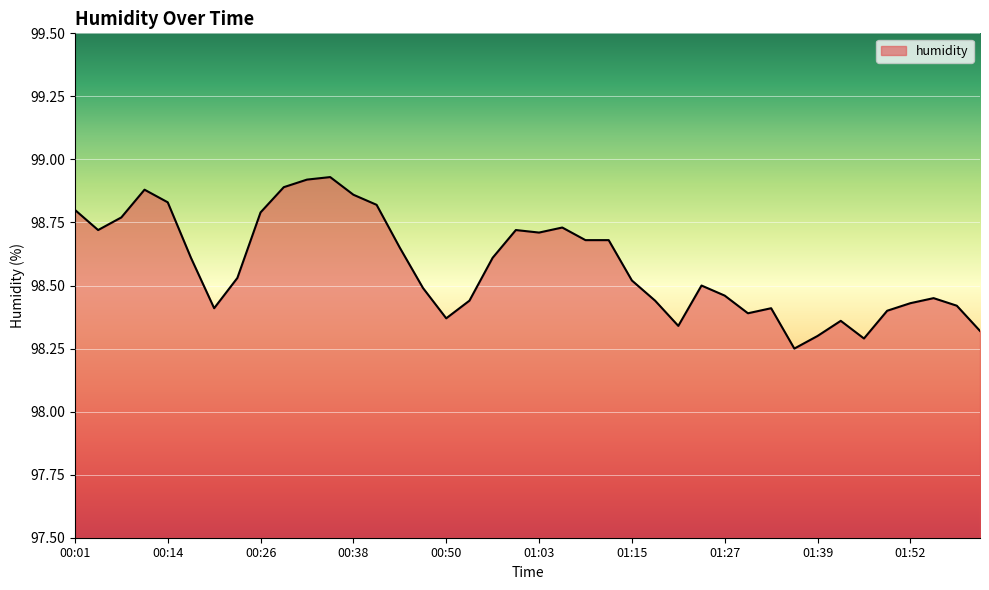

What is the difference between the maximum and minimum values?

0.7